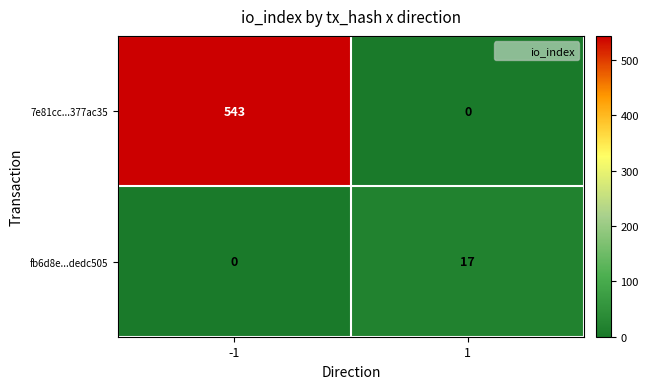

True or false: fb6d8e...dedc505 has a value of 17 at 1.

True